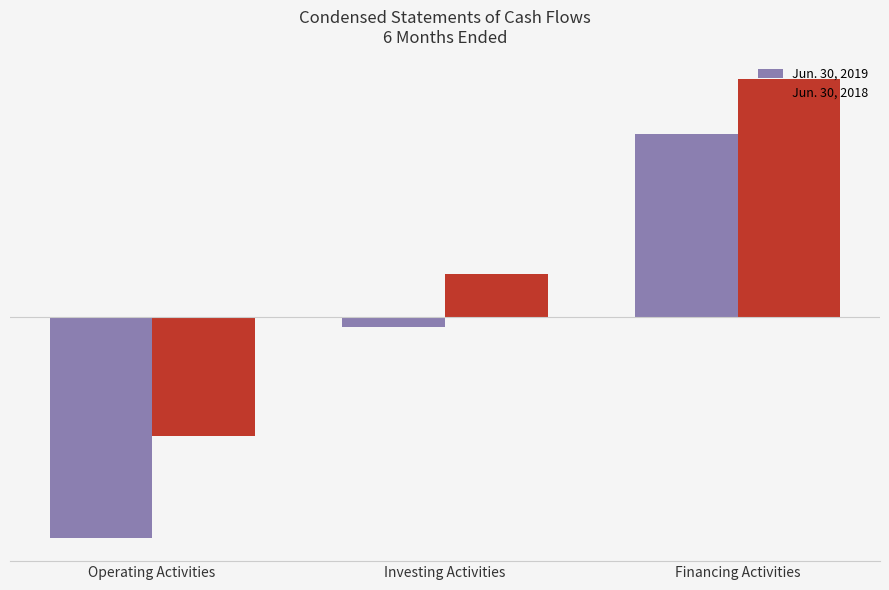

Reading left to right, transcribe all the data shown in this chart.

Jun. 30, 2019: Operating Activities=-2737650	Investing Activities=-115920	Financing Activities=2270178
Jun. 30, 2018: Operating Activities=-1472519	Investing Activities=530082	Financing Activities=2946400